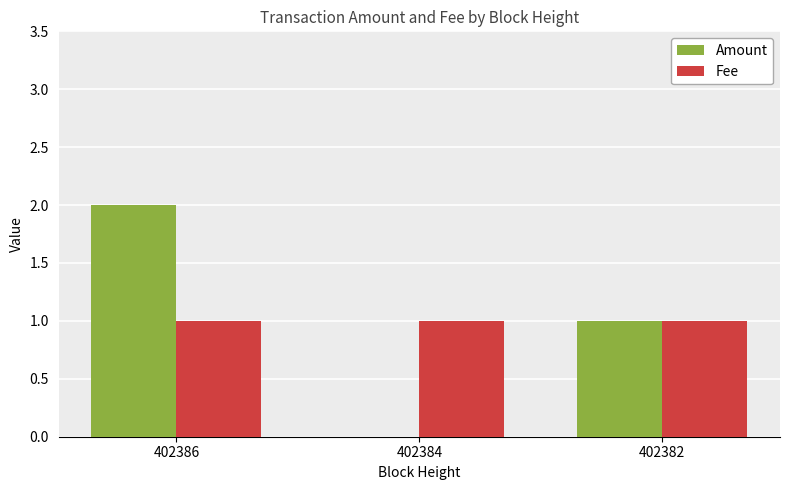

Reading left to right, list all the values displayed in this chart.

Amount: 402386=2	402384=0	402382=1
Fee: 402386=1	402384=1	402382=1